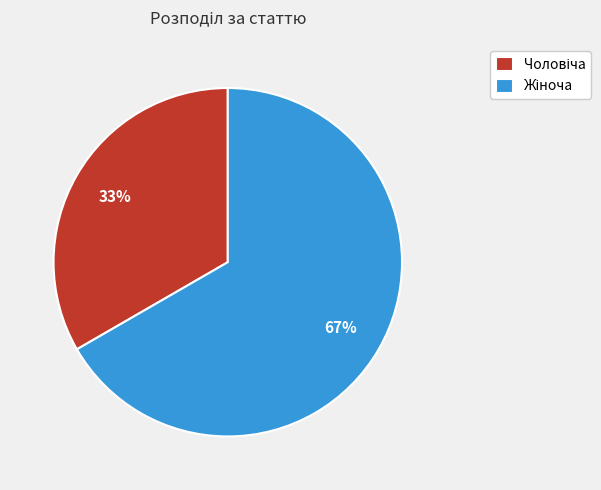

To the nearest percent, what is the average slice percentage?

50%